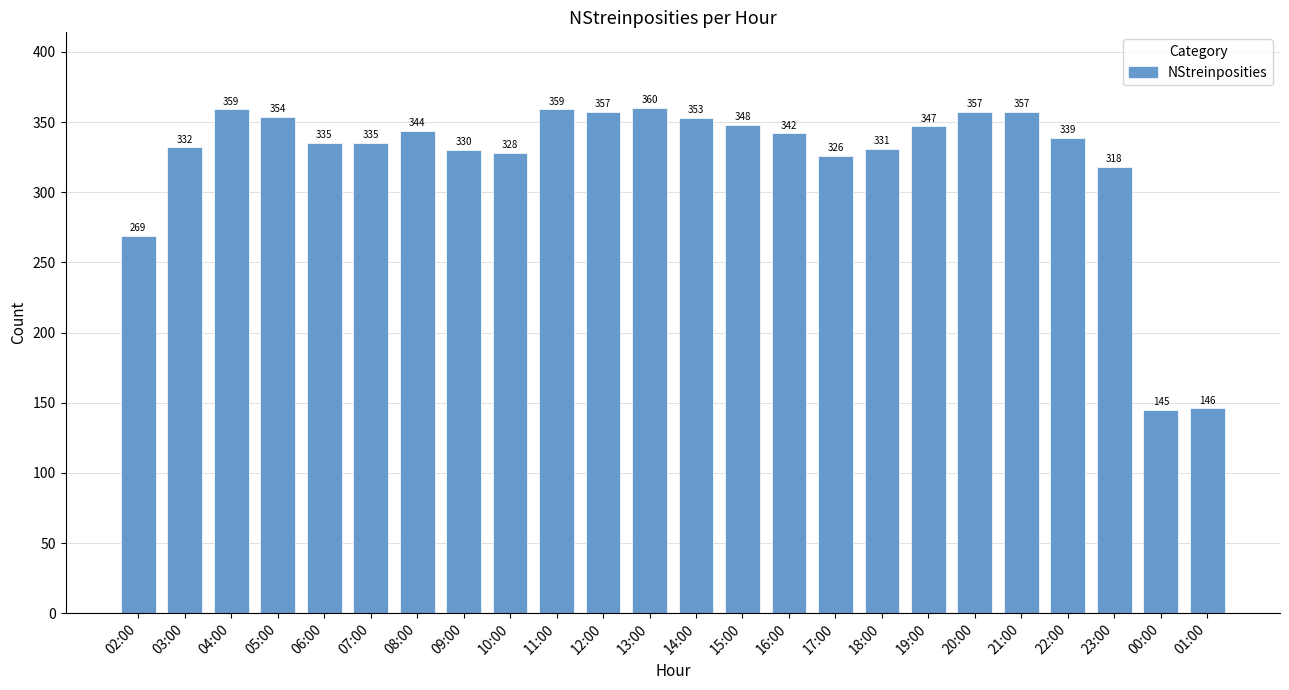

Reading left to right, transcribe all the data shown in this chart.

02:00=269	03:00=332	04:00=359	05:00=354	06:00=335	07:00=335	08:00=344	09:00=330	10:00=328	11:00=359	12:00=357	13:00=360	14:00=353	15:00=348	16:00=342	17:00=326	18:00=331	19:00=347	20:00=357	21:00=357	22:00=339	23:00=318	00:00=145	01:00=146